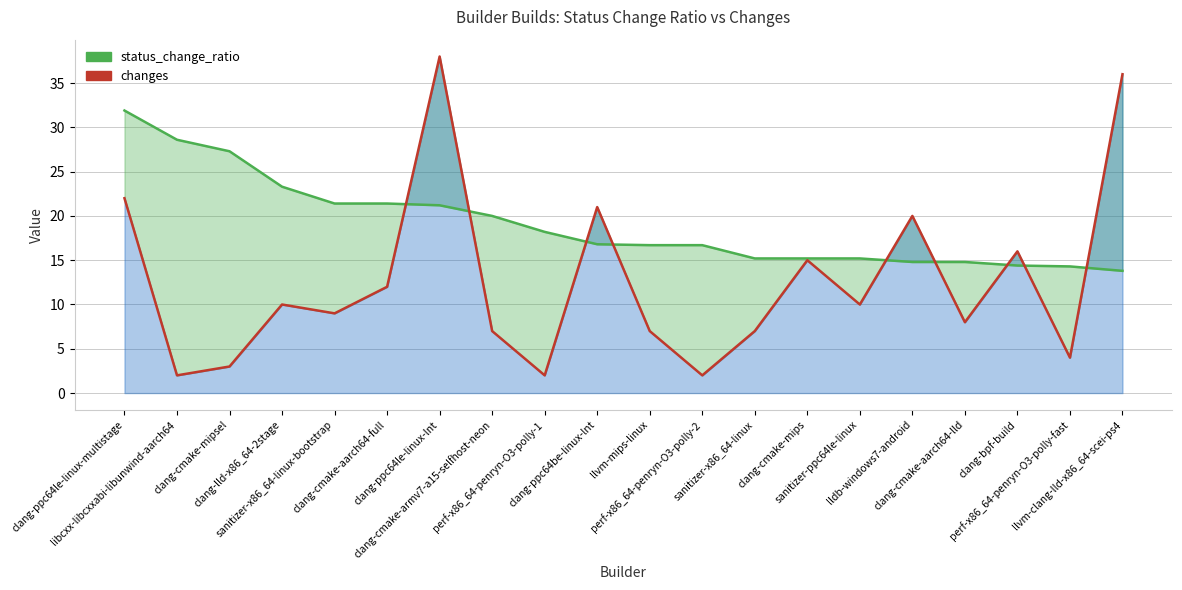

What are all the series names shown in the legend?

status_change_ratio (line), changes (line)